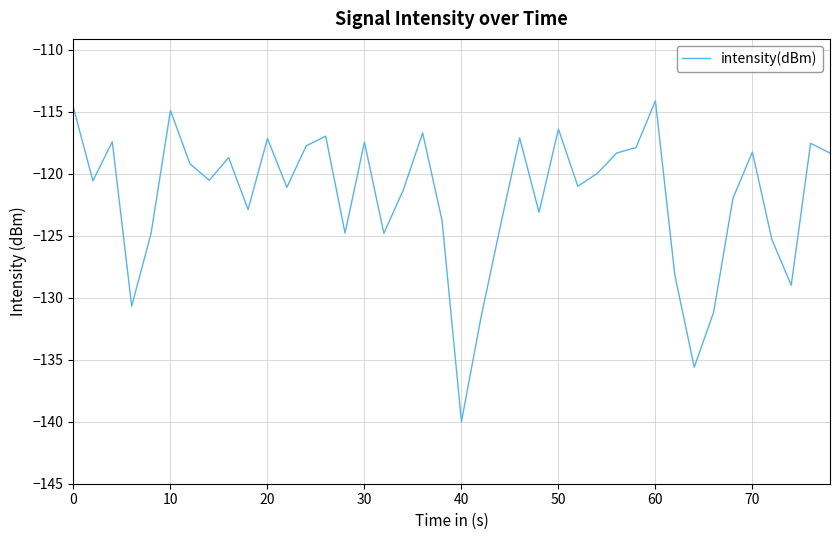

Is this an area chart (filled region under the line)?

No